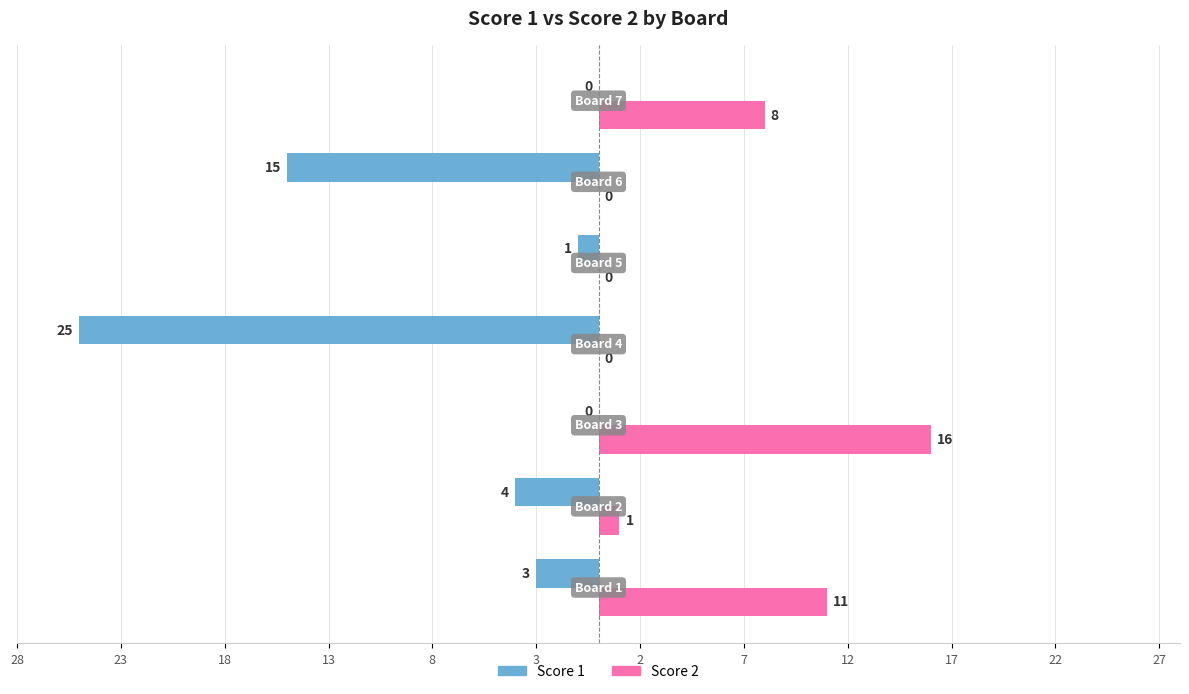

What are all the series names shown in the legend?

Score 1, Score 2